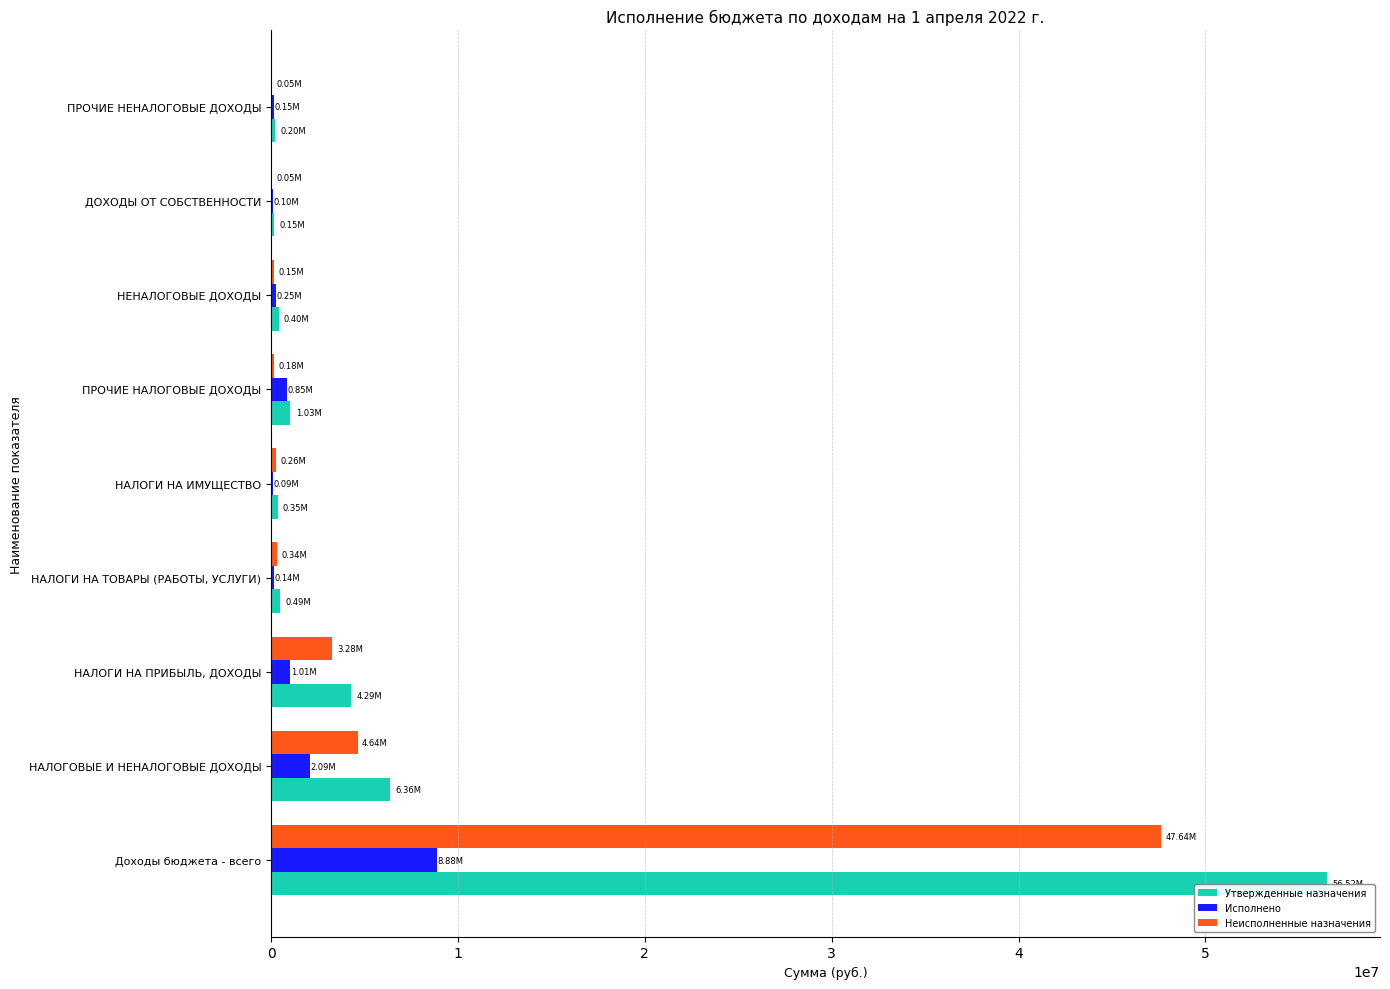

At which category is the sum across all series the highest?

Доходы бюджета - всего